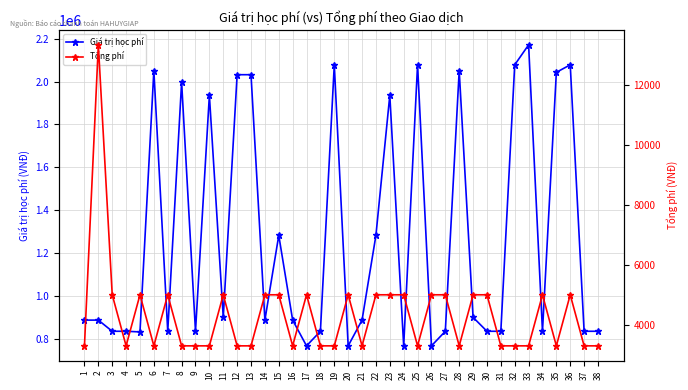

How many lines are shown in the chart?

2